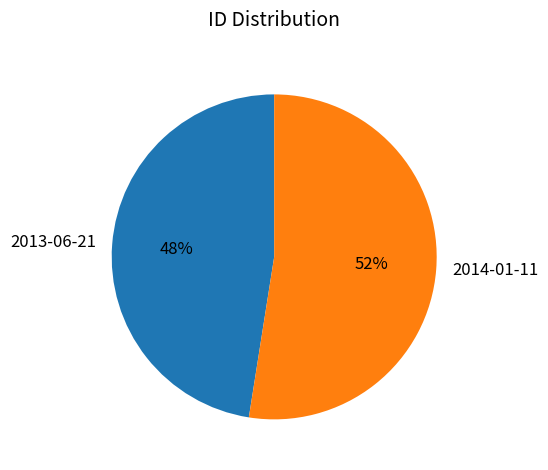

How many segments does this pie chart have?

2